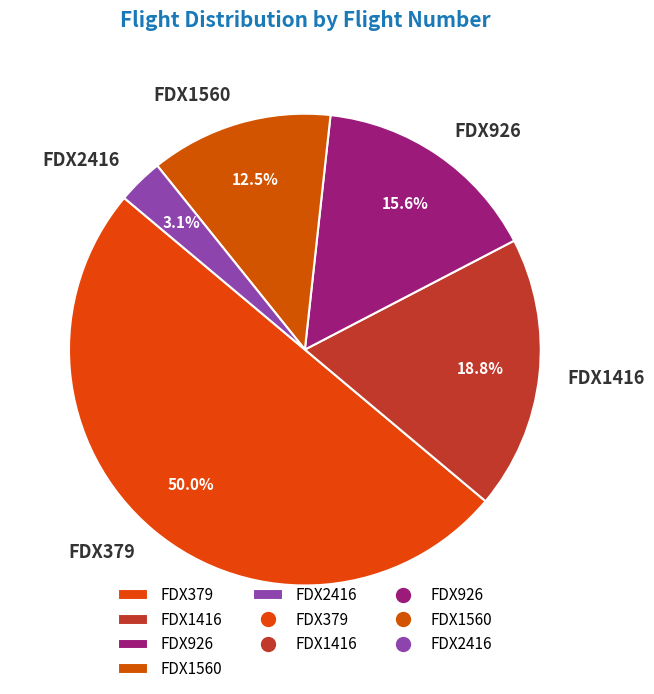

Approximately how many times larger is the value at FDX926 compared to FDX2416?

5.0